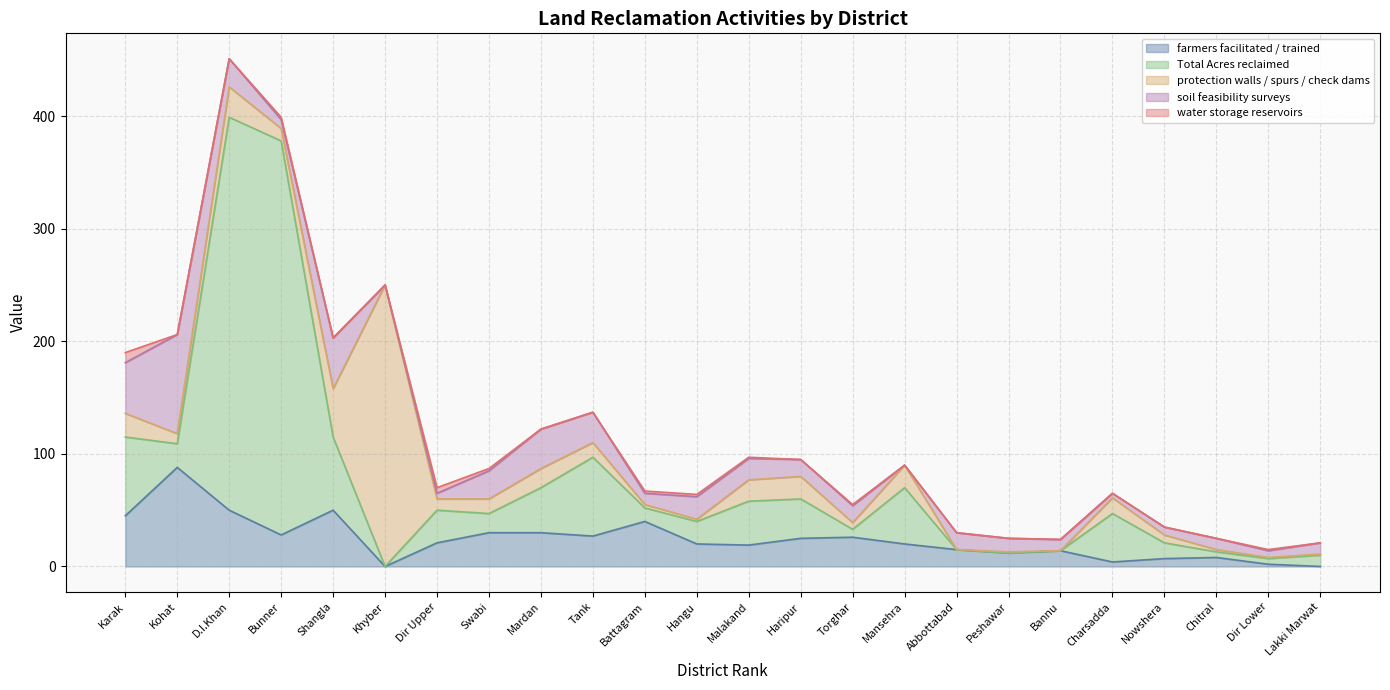

At which label does Total Acres reclaimed first exceed 21?

Karak